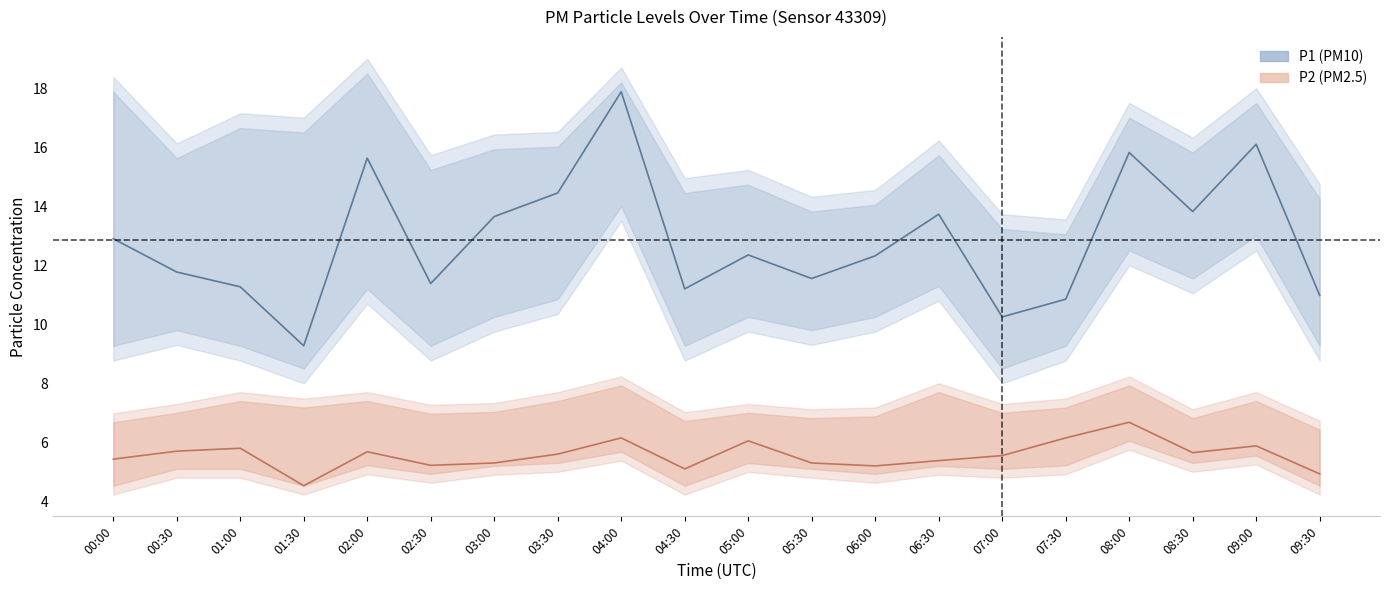

What is the sum of the P2_upper values at 06:00 and 07:00?

13.9